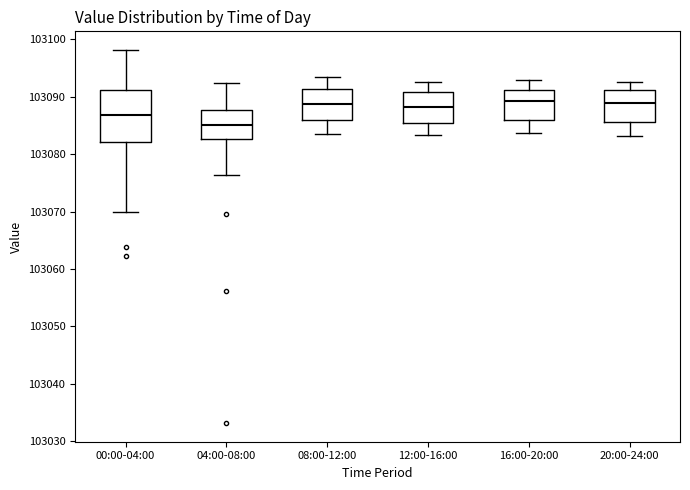

Reading left to right, read every box against the y-axis: the position of its median line, the range the box covers, and the ends of its whiskers. The values are not printed on the chart, so give them approximately, as read against the axis.

00:00-04:00: median 103087, box 103082 to 103091, whiskers 103070 to 103098
04:00-08:00: median 103085, box 103083 to 103088, whiskers 103076 to 103092
08:00-12:00: median 103089, box 103086 to 103091, whiskers 103084 to 103093
12:00-16:00: median 103088, box 103085 to 103091, whiskers 103083 to 103093
16:00-20:00: median 103089, box 103086 to 103091, whiskers 103084 to 103093
20:00-24:00: median 103089, box 103086 to 103091, whiskers 103083 to 103093